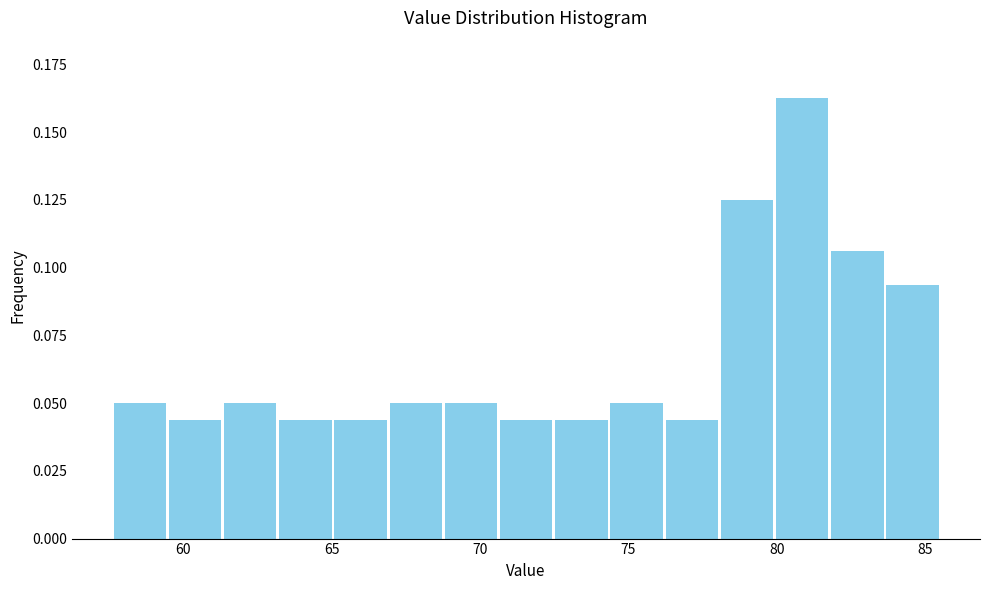

Read against the x-axis, roughly where is the centre of the tallest bar?

81.0